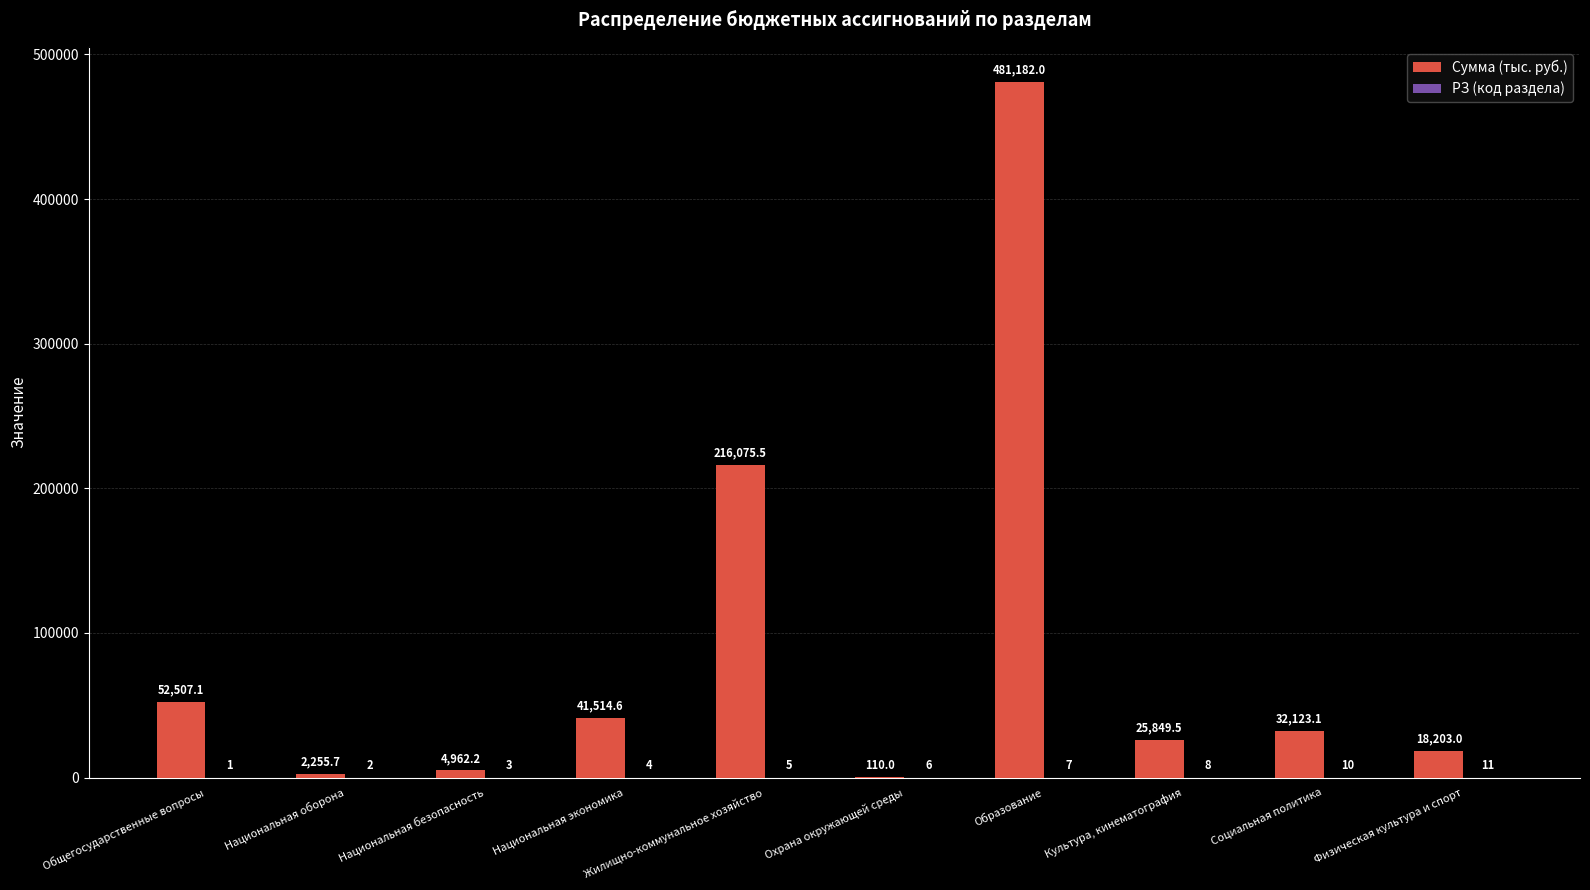

What is the maximum value shown in the chart?

481182.0